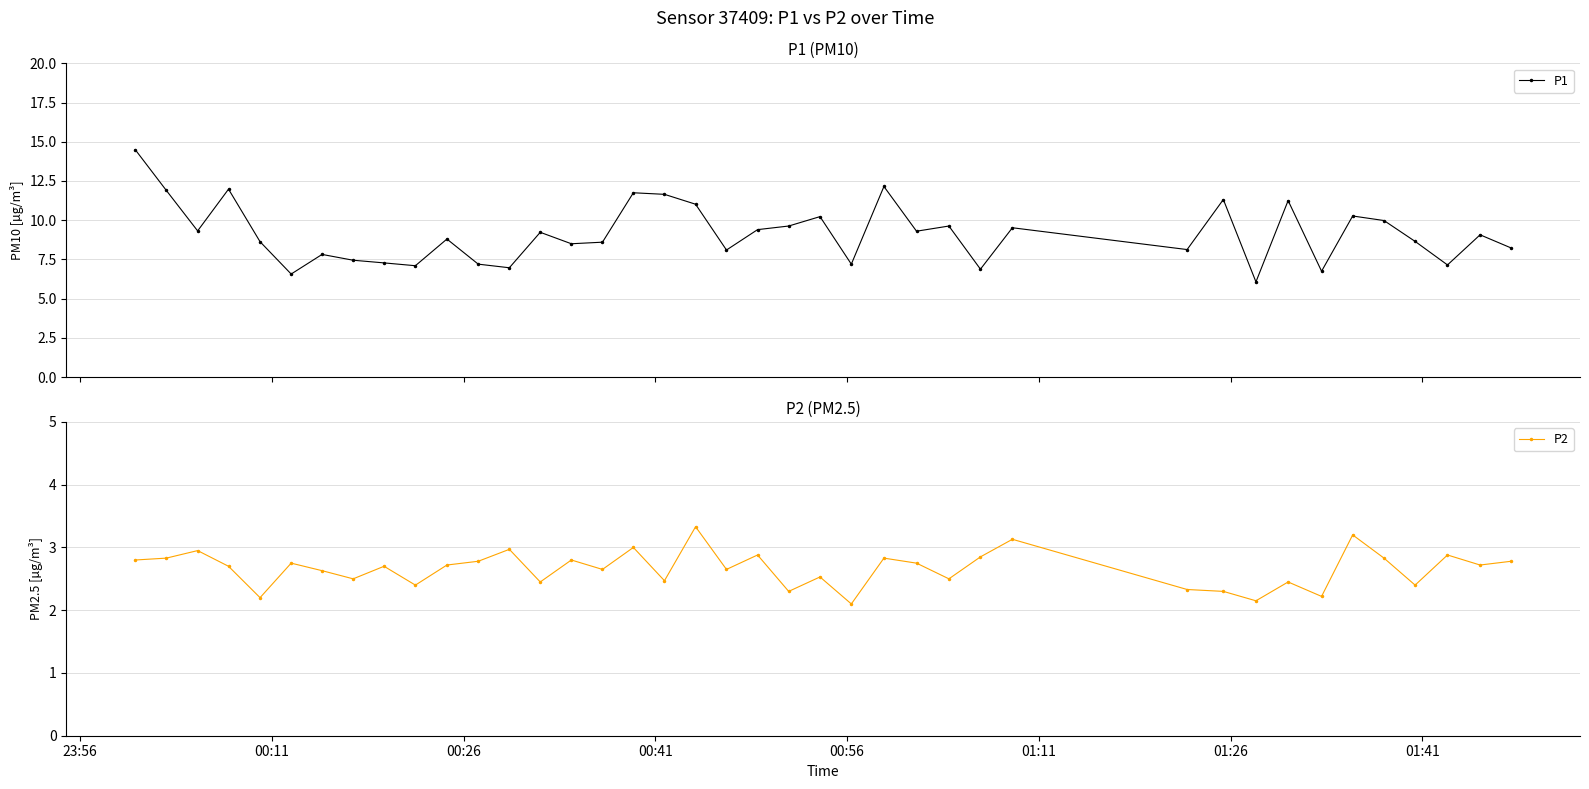

What are all the series names shown in the legend?

P1, P2